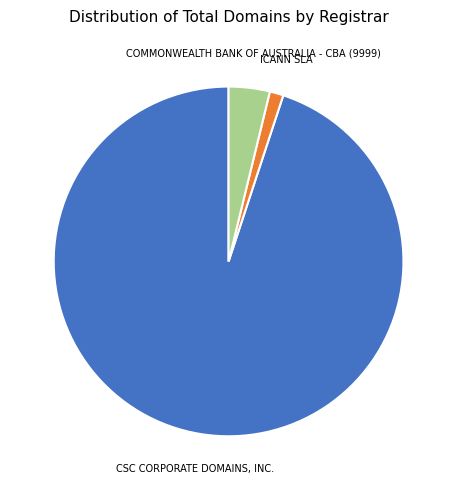

Count the number of slices in the pie.

3